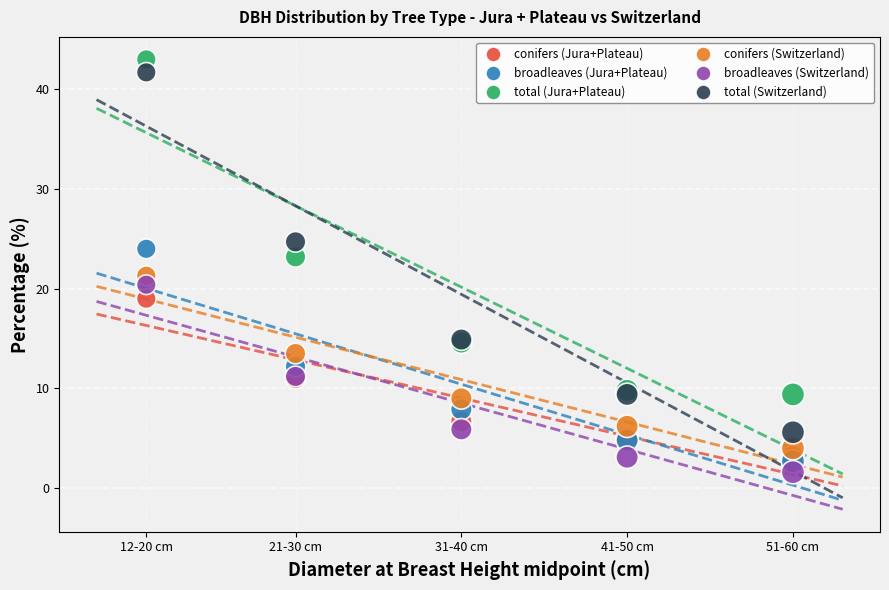

Which series has the widest spread of Y values?

total (Switzerland)